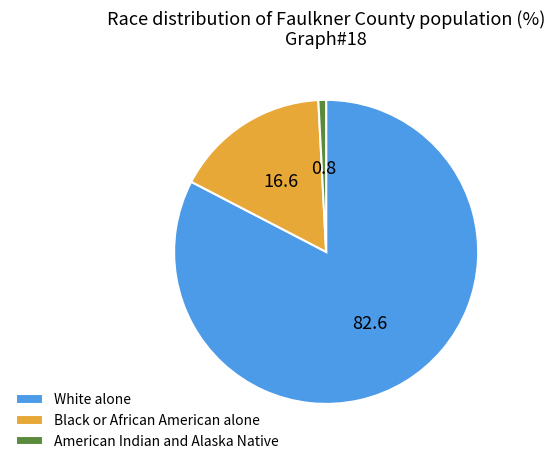

Approximately how many times larger is the value at White alone compared to American Indian and Alaska Native?

100.9